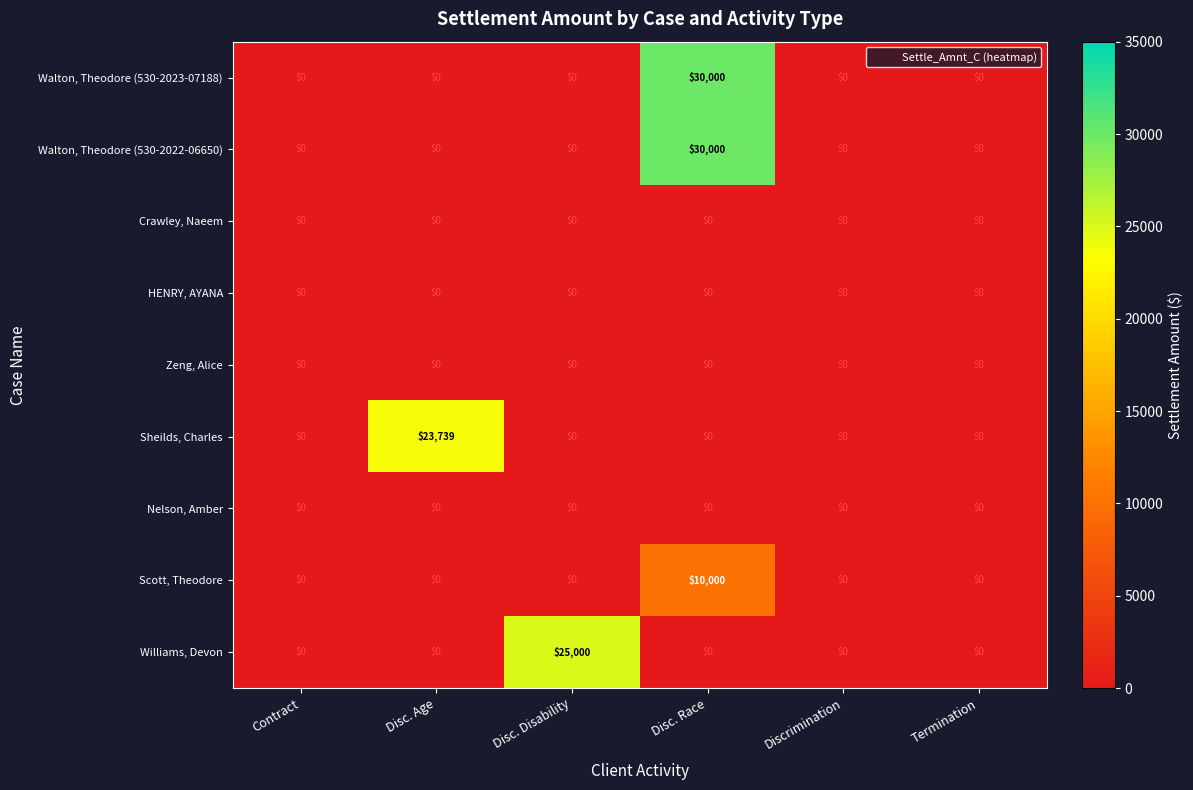

What is the sum of all Scott, Theodore values?

10000